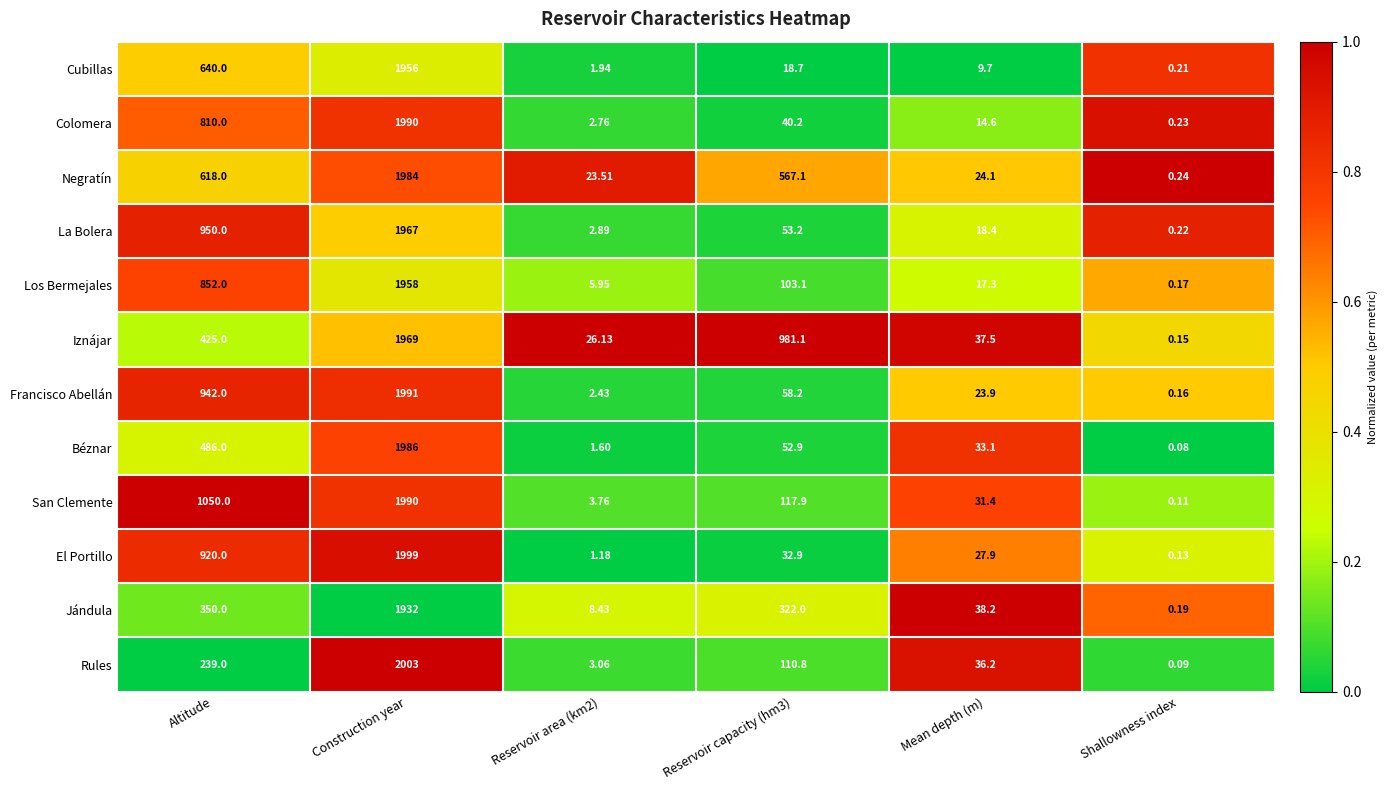

Which category has the lowest value in the San Clemente series?

Shallowness index